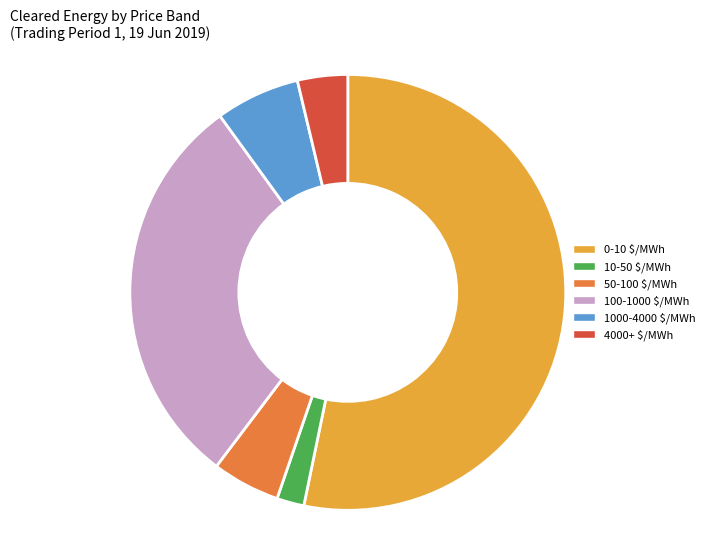

True or false: 1000-4000 $/MWh accounts for 6% of the total.

True